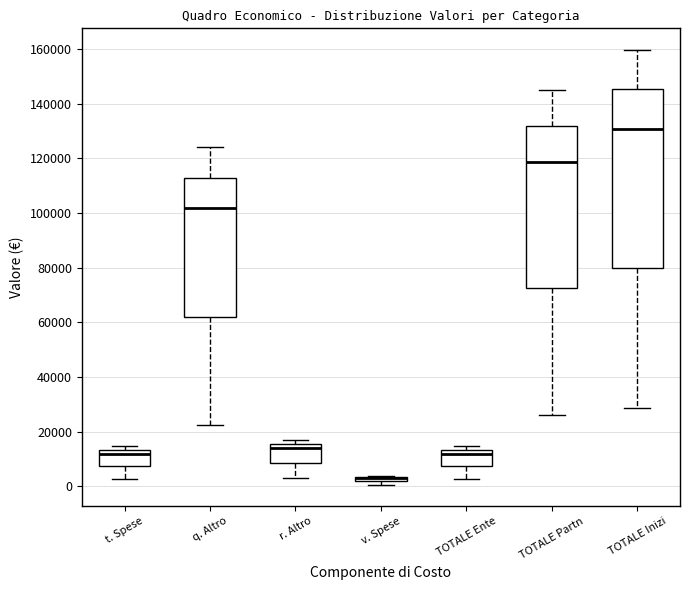

Where does the lower whisker of the box for r. Altro end on the y-axis? The values are not printed on the chart, so give them approximately, as read against the axis.

4000